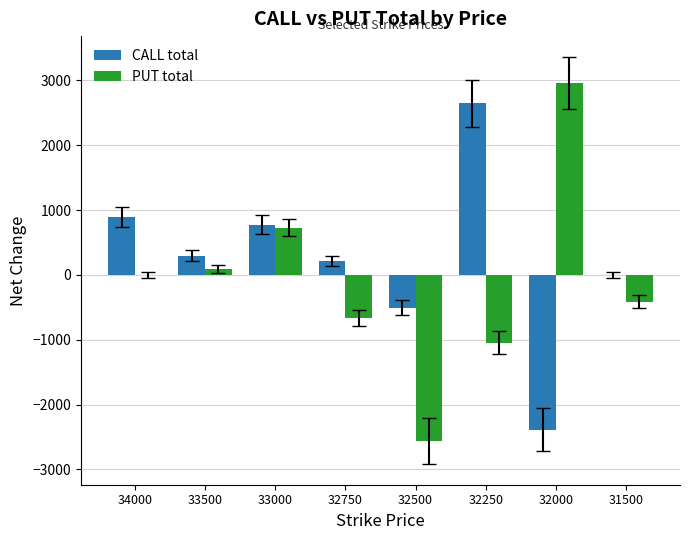

What is the total value across all series at 33000?

1508